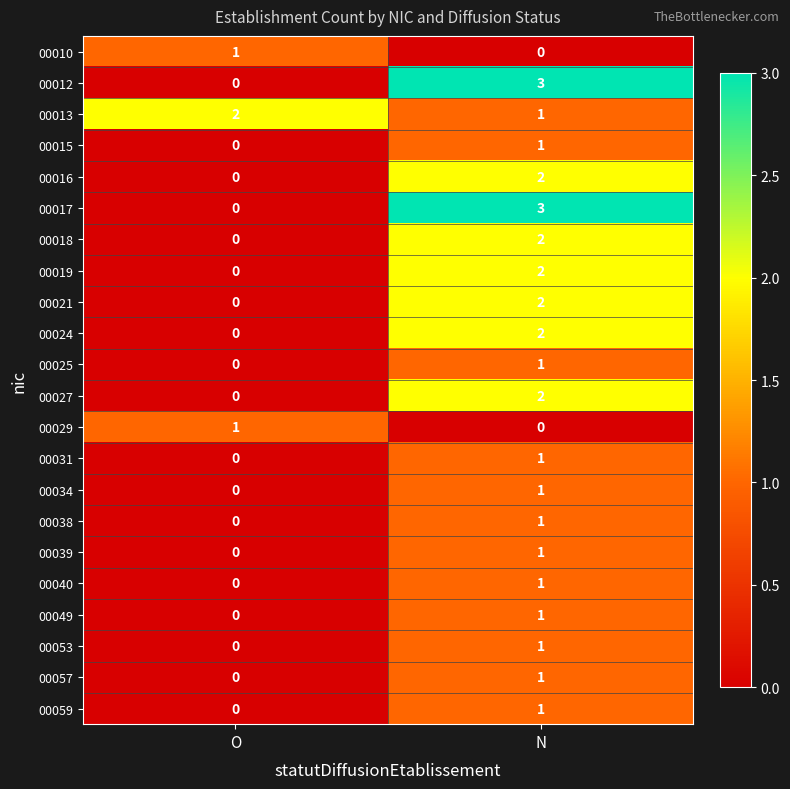

At which label is 00025 closest to 0?

O